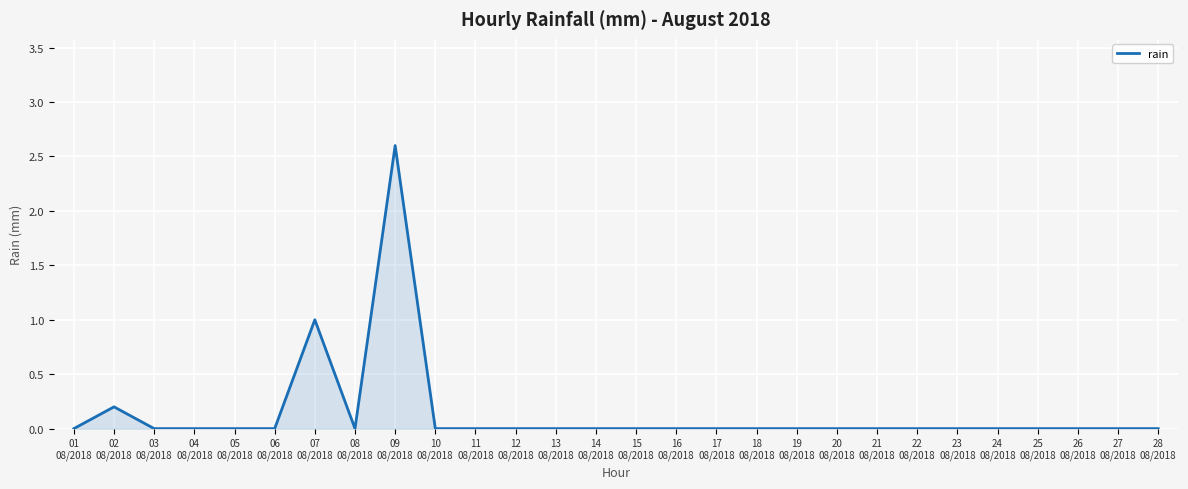

Reading right to left, extract all data points from this chart.

0.0	0.0	0.0	0.0	0.0	0.0	0.0	0.0	0.0	0.0	0.0	0.0	0.0	0.0	0.0	0.0	0.0	0.0	0.0	2.6	0.0	1.0	0.0	0.0	0.0	0.0	0.2	0.0